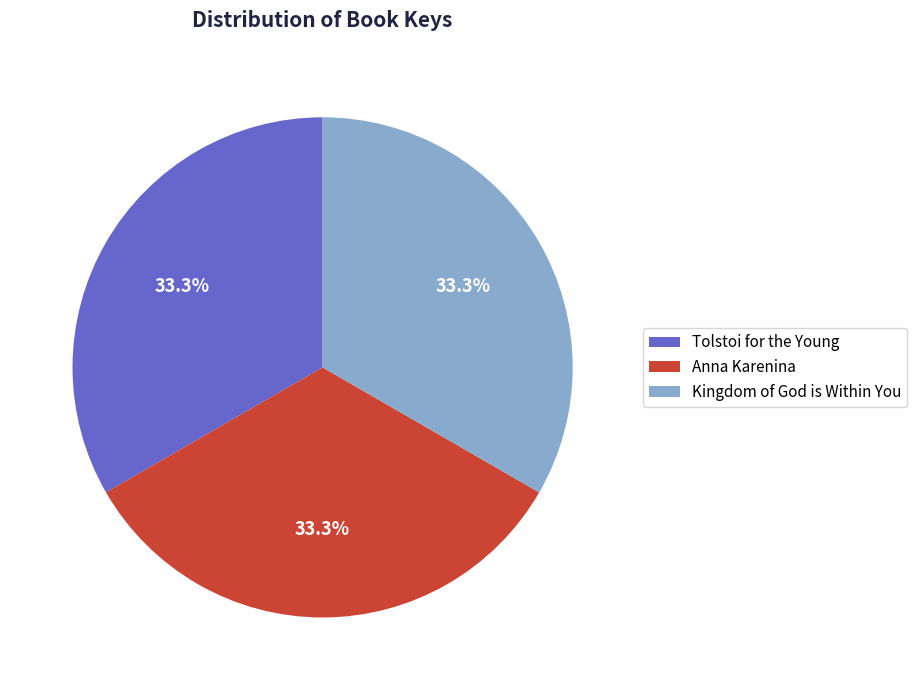

Does Anna Karenina account for over 50% of the chart?

No